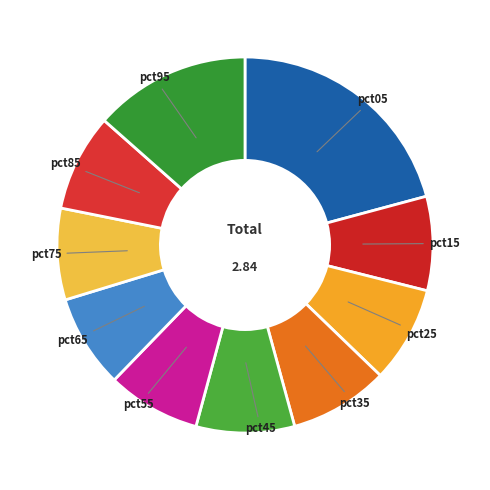

Between pct65 and pct95, which is larger?

pct95